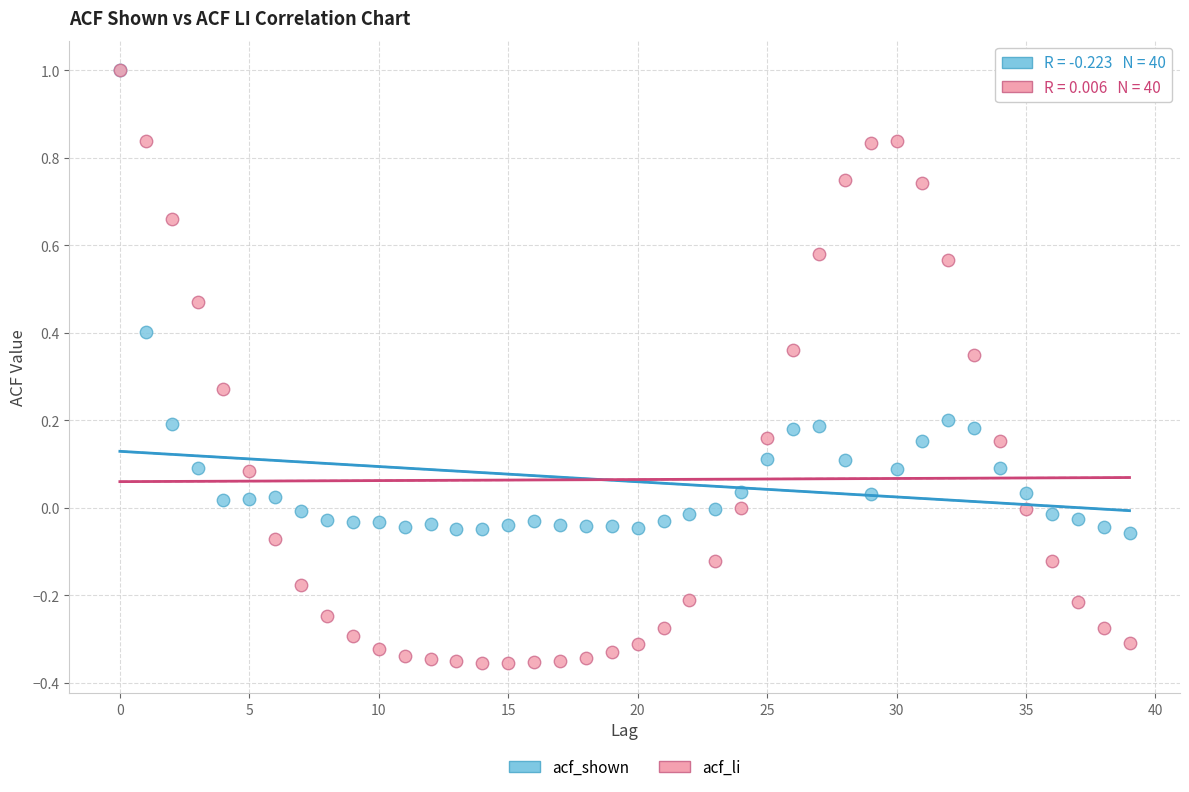

Which series contains the lowest Y value?

acf_li